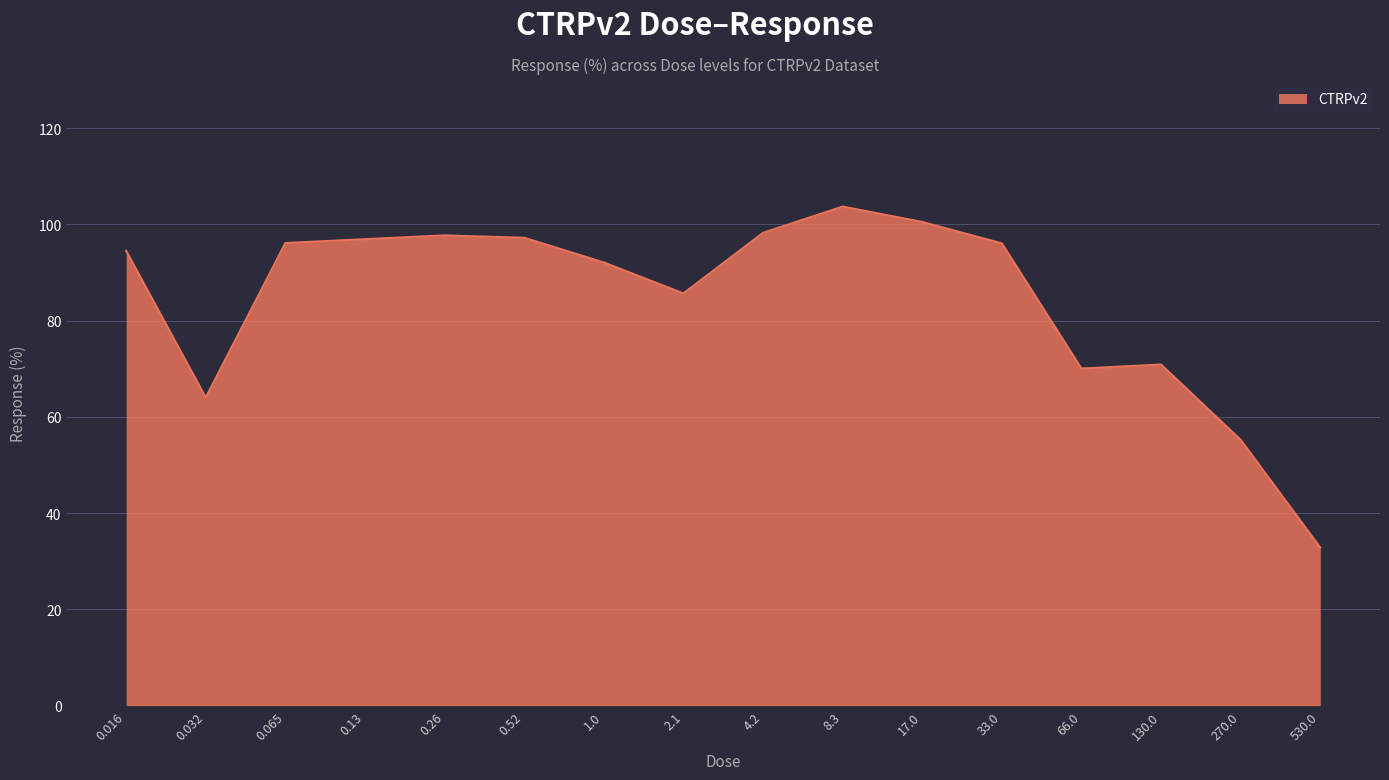

What is the change in value from 33.0 to 270.0?

-40.8